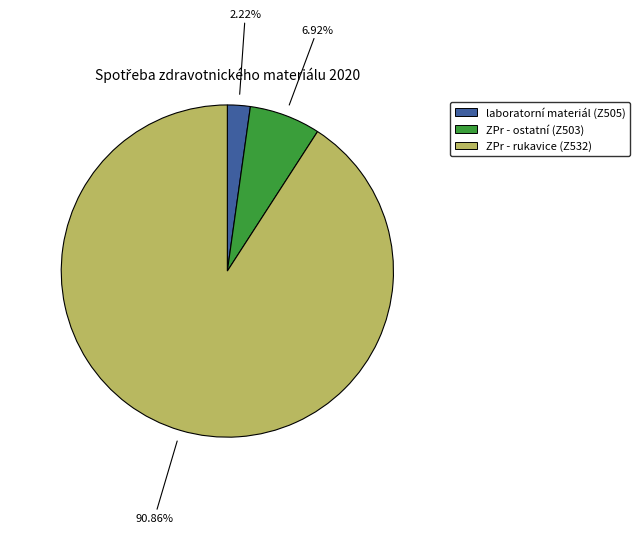

Approximately how many times larger is the value at ZPr - rukavice (Z532) compared to ZPr - ostatní (Z503)?

13.1